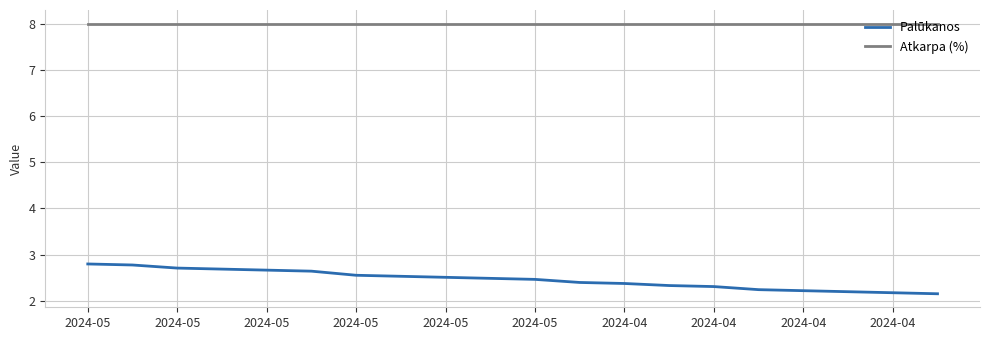

Which series has the largest total across all categories?

Atkarpa (%)